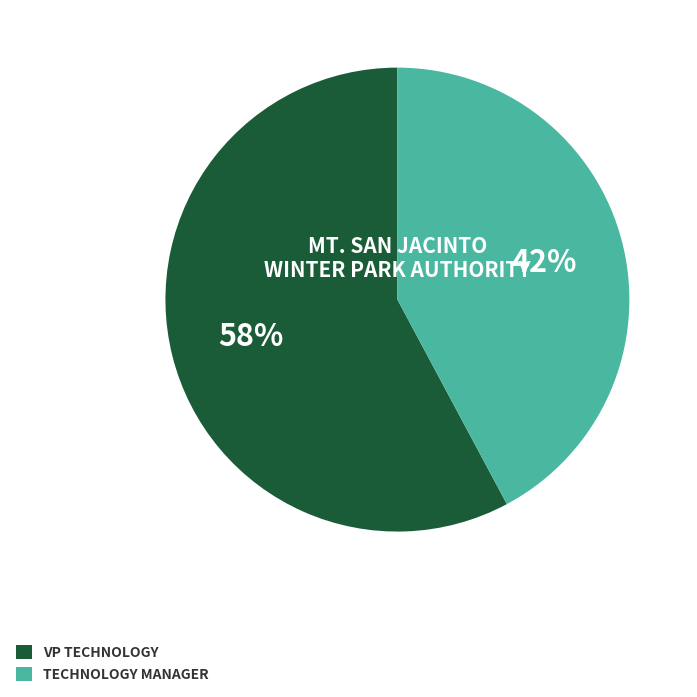

Is there any slice that represents more than half of the pie?

Yes